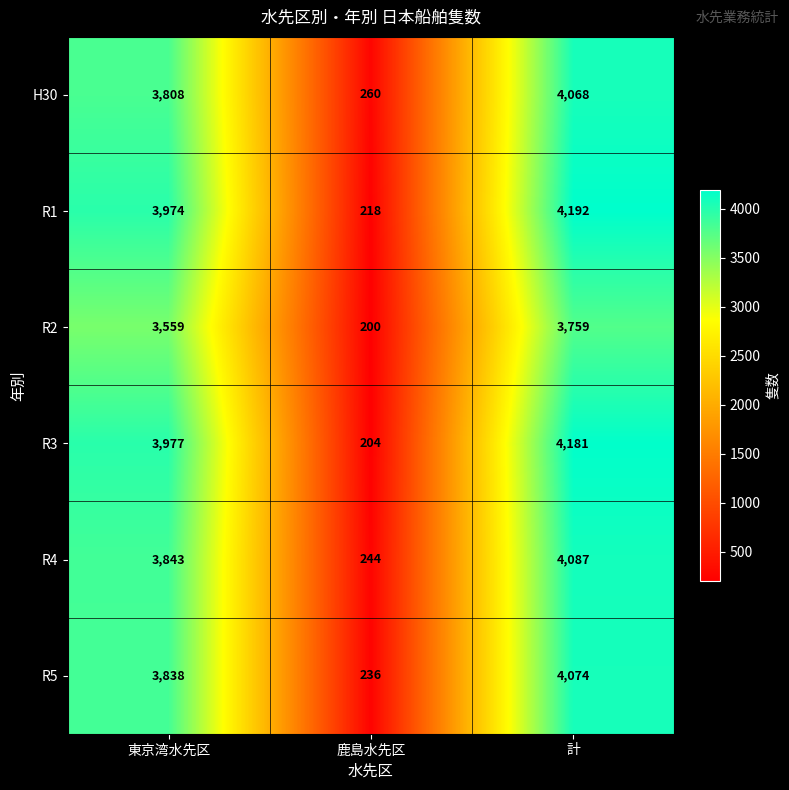

At which label is R1 closest to 2205?

東京湾水先区